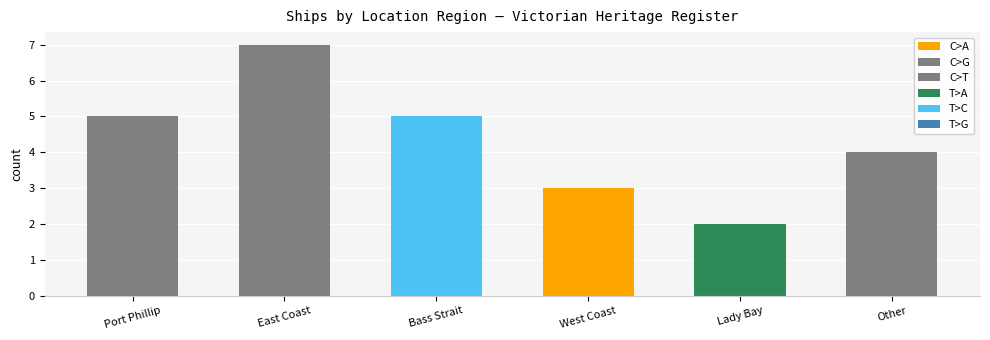

The value at Lady Bay is 2. True or false?

True